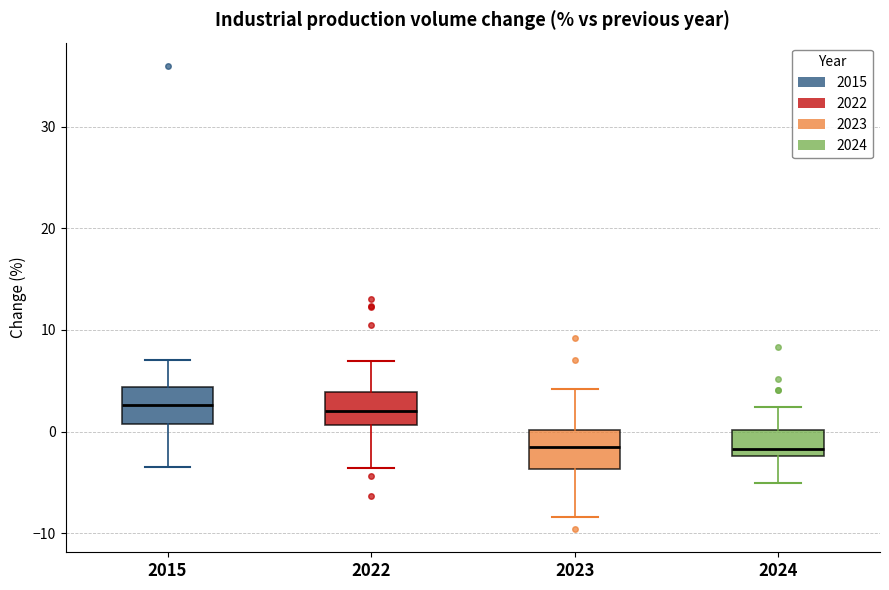

Reading left to right, read every box against the y-axis: the position of its median line, the range the box covers, and the ends of its whiskers. The values are not printed on the chart, so give them approximately, as read against the axis.

2015: median 3, box 1 to 4, whiskers -3 to 7
2022: median 2, box 1 to 4, whiskers -4 to 7
2023: median -1, box -4 to 0, whiskers -8 to 4
2024: median -2 (just above the box's lower edge), box -2 to 0, whiskers -5 to 2